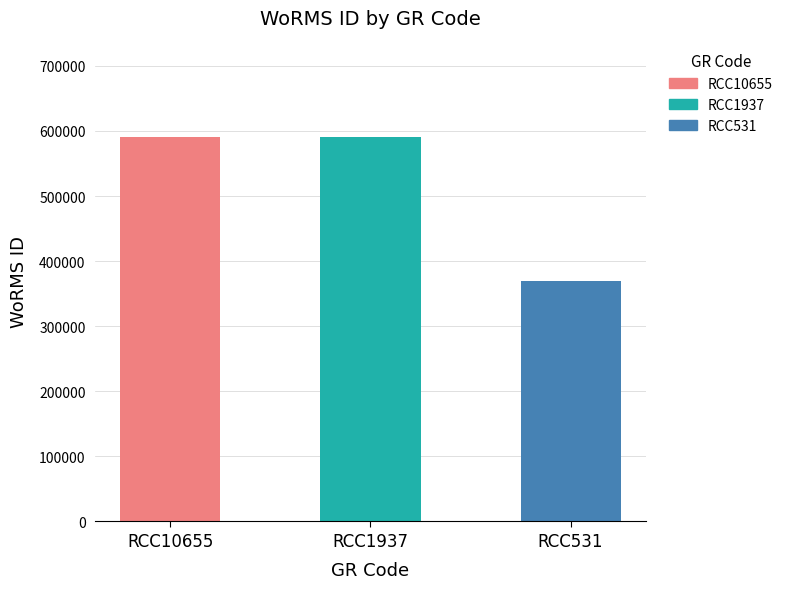

Reading left to right, extract all data points from this chart.

RCC10655=590823	RCC1937=590920	RCC531=369855